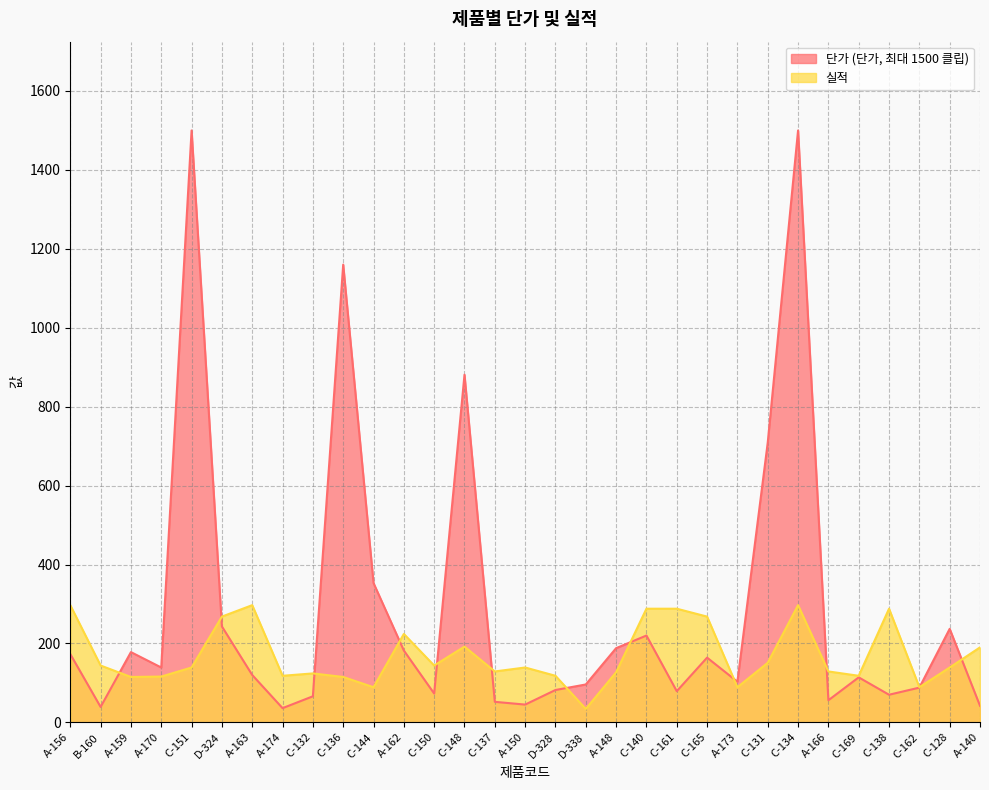

What is the sum of the values at D-324 and C-132?

392